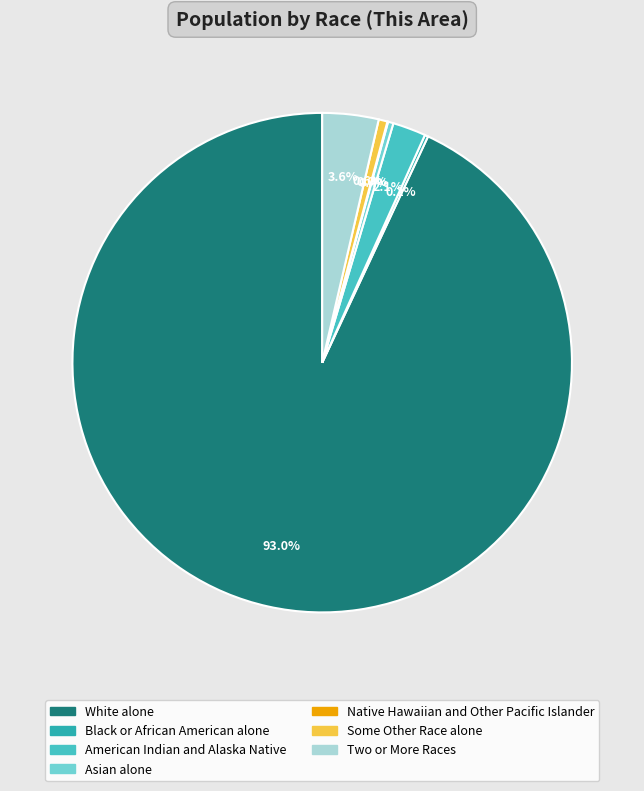

Does Some Other Race alone represent more than half of the total?

No